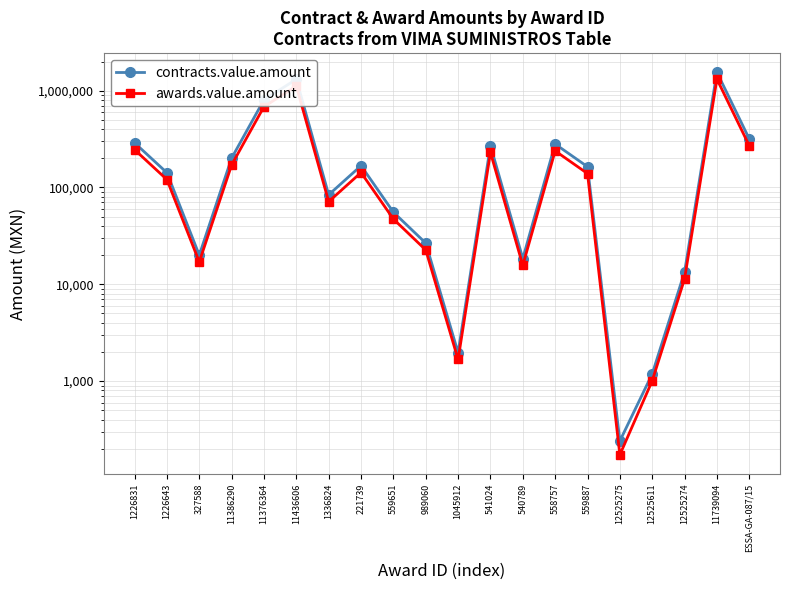

What is the spread (max minus min) of values at 558757?

42135.0